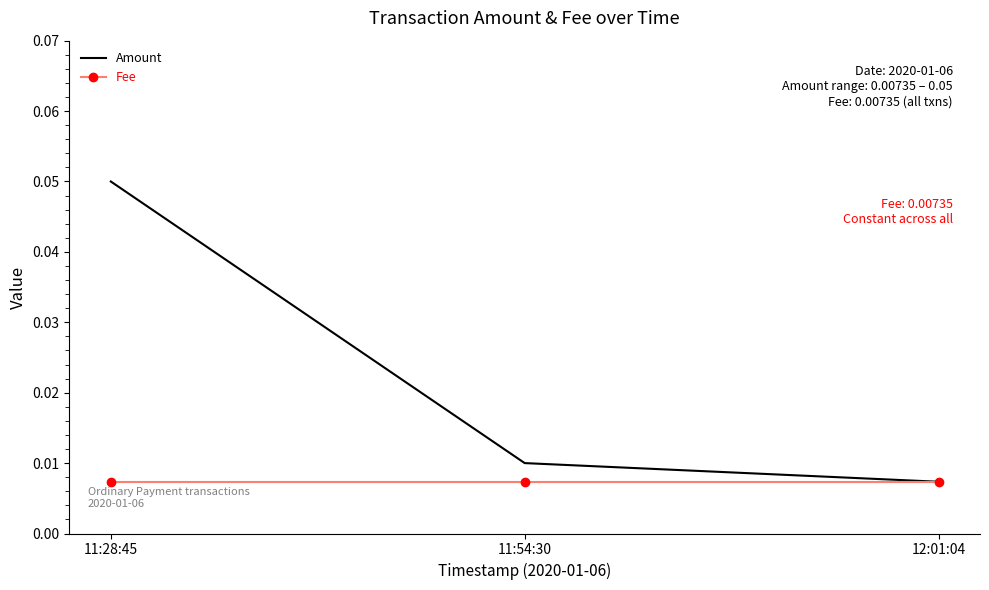

What position from the left is 11:28:45?

1